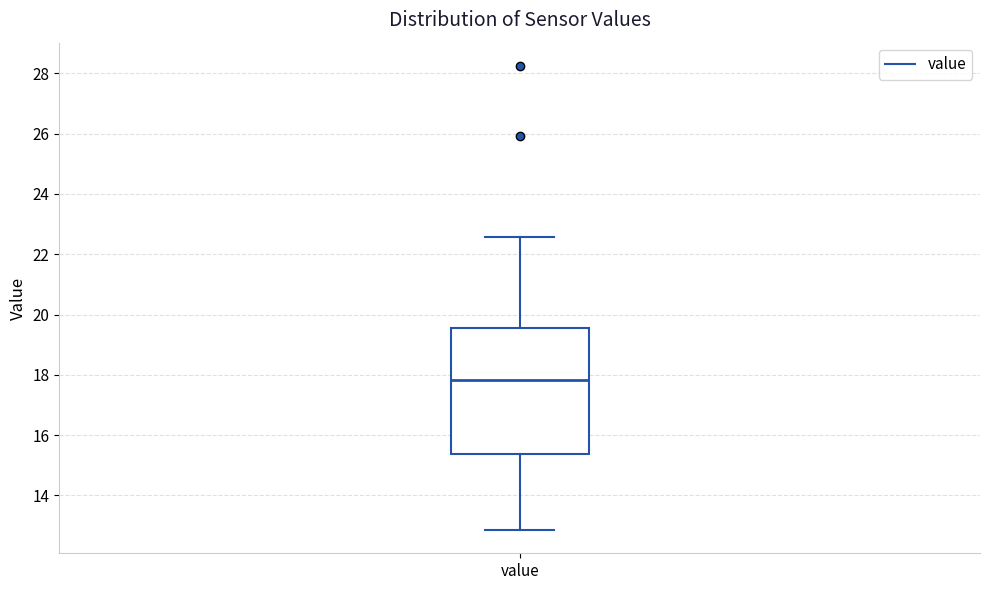

Where is the lower edge of the box for value on the y-axis? The values are not printed on the chart, so give them approximately, as read against the axis.

15.4